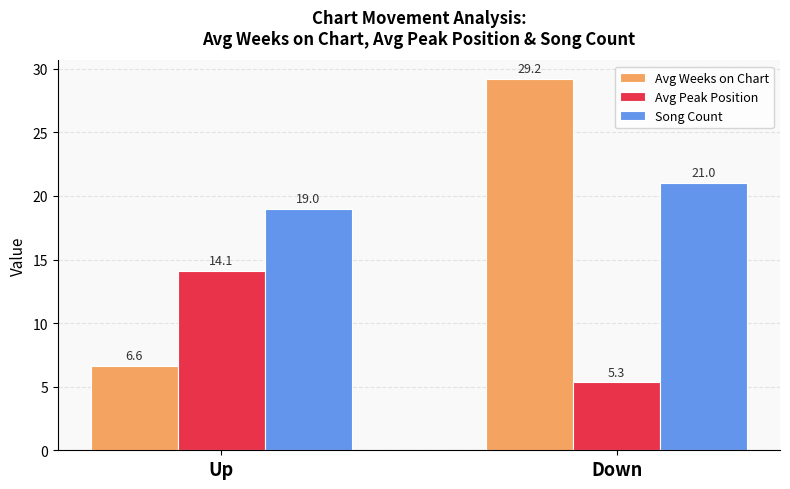

At which category is the sum across all series the highest?

Down